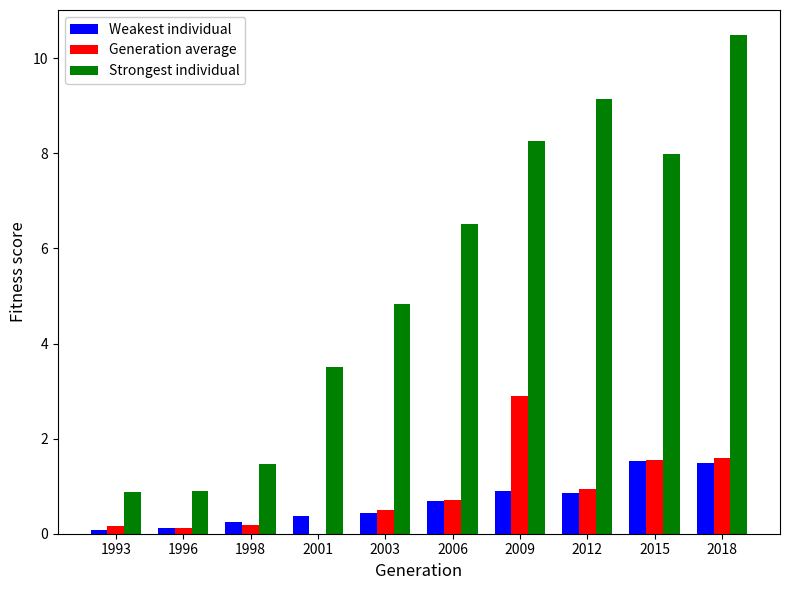

The value of Weakest individual at 2006 is 0.7. True or false?

True